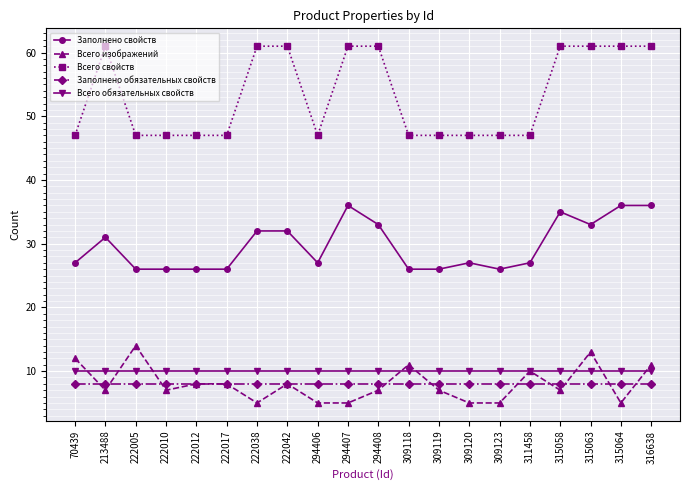

How many Всего свойств values are between 47 and 61?

20